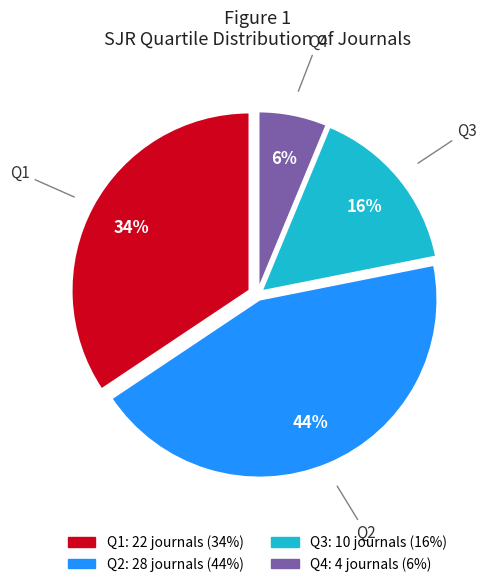

Rank the categories by value from highest to lowest.

Q2, Q1, Q3, Q4